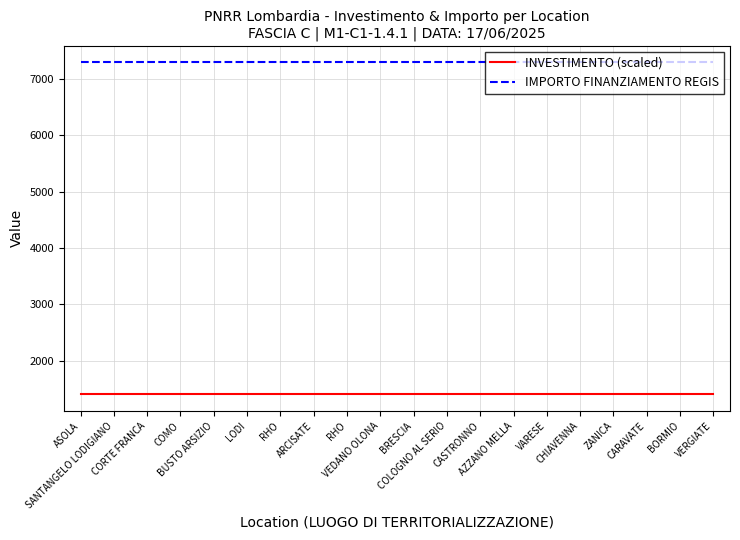

Is the value of INVESTIMENTO (scaled) at CASTRONNO greater than the value of IMPORTO FINANZIAMENTO REGIS at BORMIO?

No